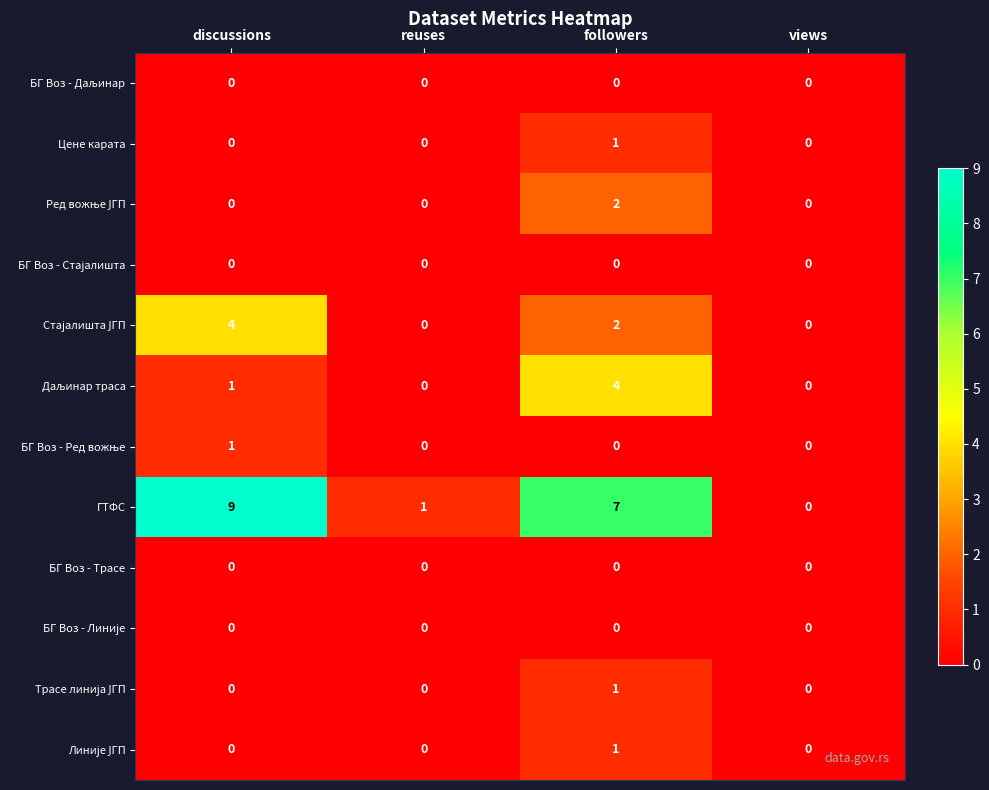

Which label corresponds to the largest value in the chart?

discussions